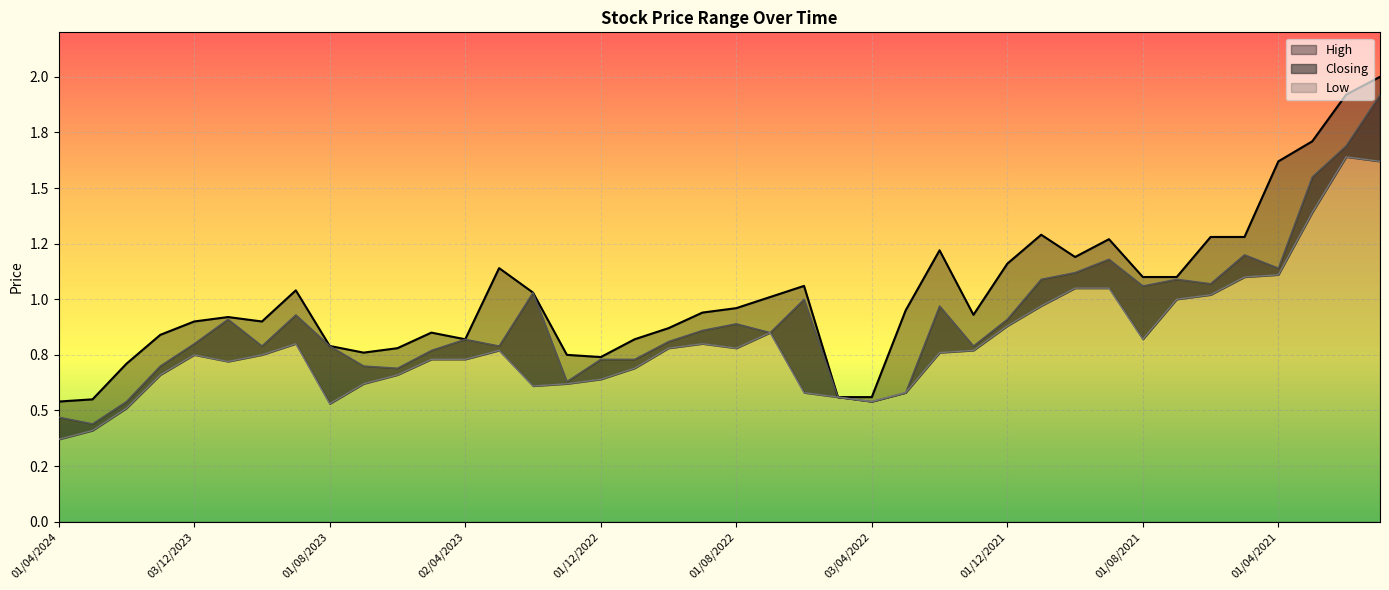

What is the value of the High point at the 15th from the left?

1.0